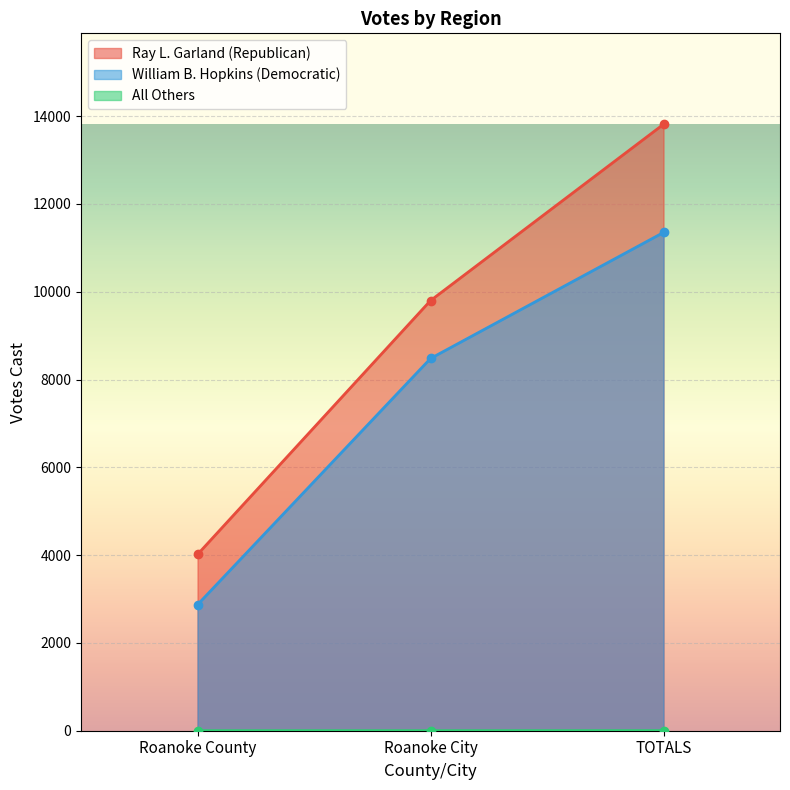

Which label corresponds to the largest value in the chart?

TOTALS